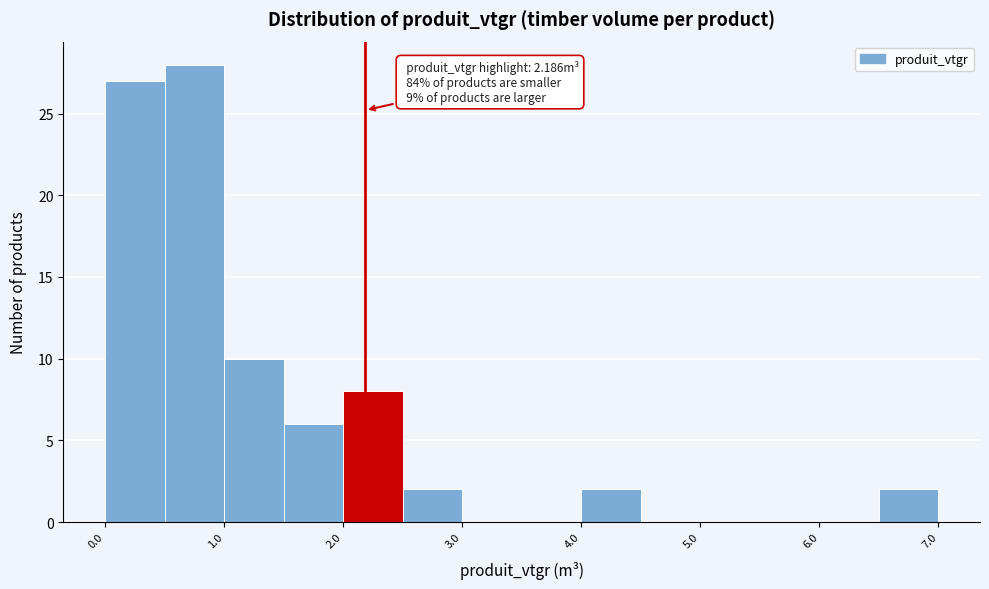

Which range on the x-axis has the tallest bar?

0.5 to 1.0